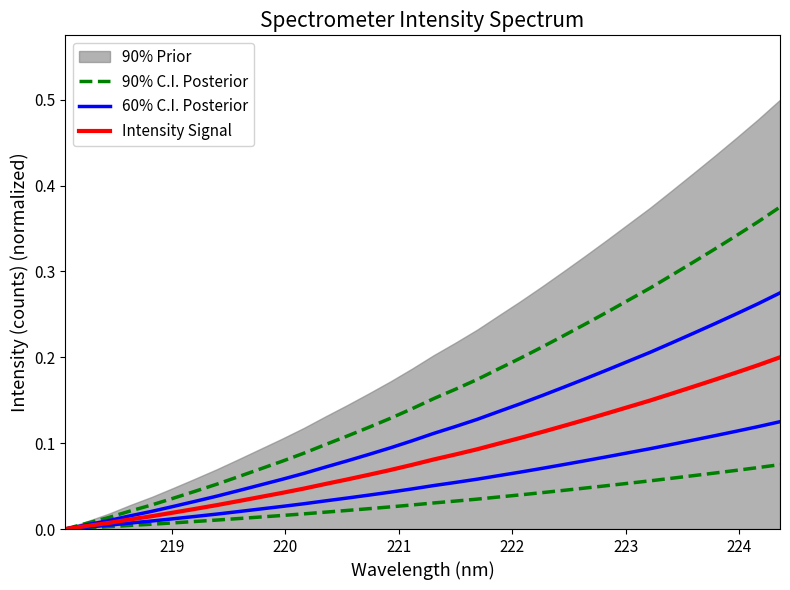

How many lines are shown in the chart?

3